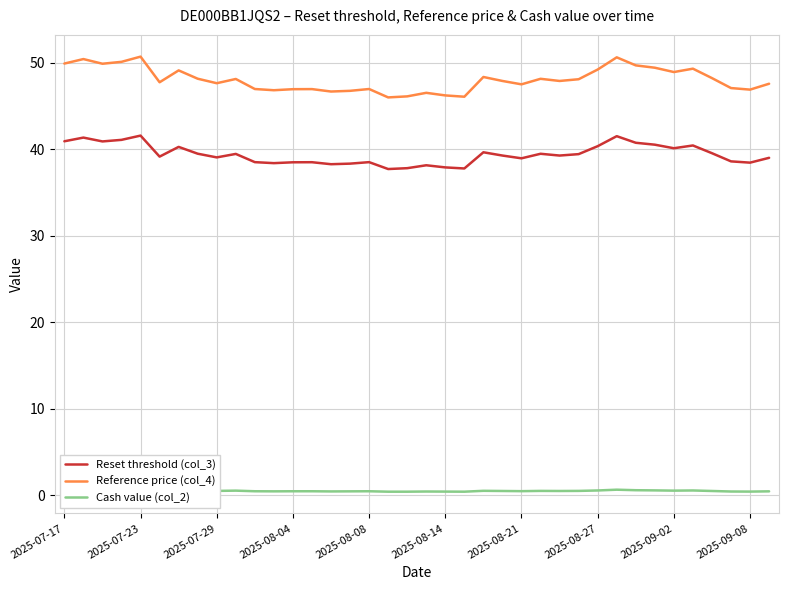

Reading left to right, transcribe all the data shown in this chart.

Reset threshold (col_3): 40.9	41.3	40.9	41.1	41.6	39.1	40.3	39.5	39.0	39.4	38.5	38.4	38.5	38.5	38.3	38.3	38.5	37.7	37.8	38.1	37.9	37.8	39.6	39.3	38.9	39.5	39.3	39.4	40.3	41.5	40.7	40.5	40.1	40.4	39.5	38.6	38.4	39.0
Reference price (col_4): 49.9	50.4	49.9	50.1	50.7	47.7	49.1	48.1	47.6	48.1	46.9	46.8	46.9	46.9	46.6	46.7	46.9	46.0	46.1	46.5	46.2	46.0	48.3	47.9	47.5	48.1	47.9	48.1	49.2	50.6	49.7	49.4	48.9	49.3	48.2	47.0	46.9	47.5
Cash value (col_2): 0.7	0.7	0.7	0.7	0.7	0.5	0.6	0.5	0.5	0.5	0.5	0.5	0.5	0.5	0.5	0.5	0.5	0.4	0.4	0.4	0.4	0.4	0.5	0.5	0.5	0.5	0.5	0.5	0.6	0.7	0.6	0.6	0.5	0.6	0.5	0.4	0.4	0.5